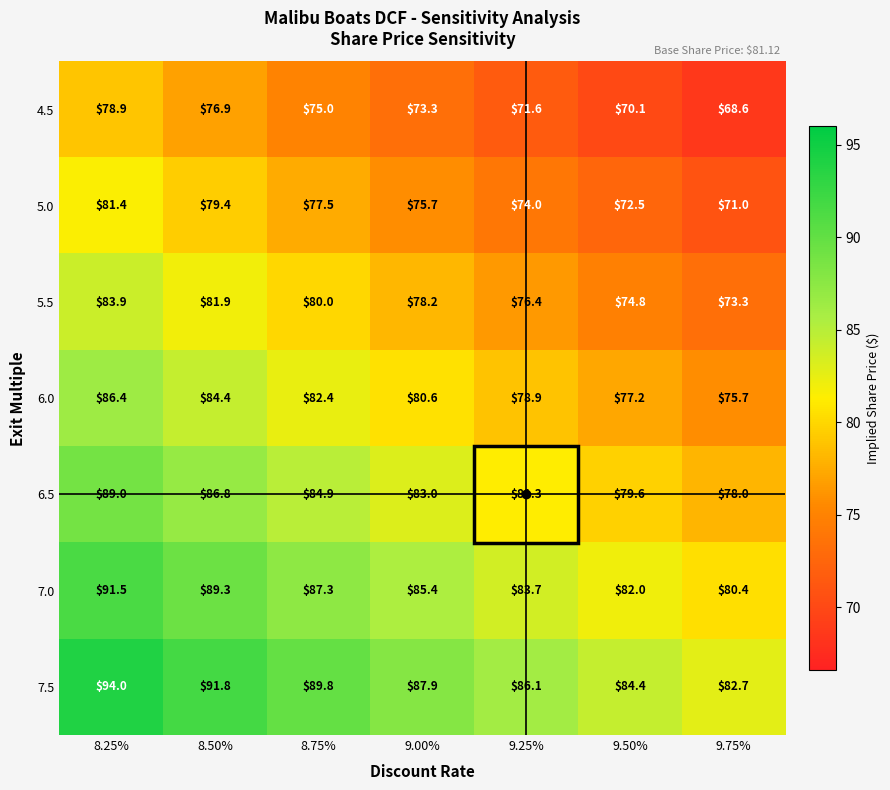

Which series changed the most between 9.50% and 9.75%?

7.5